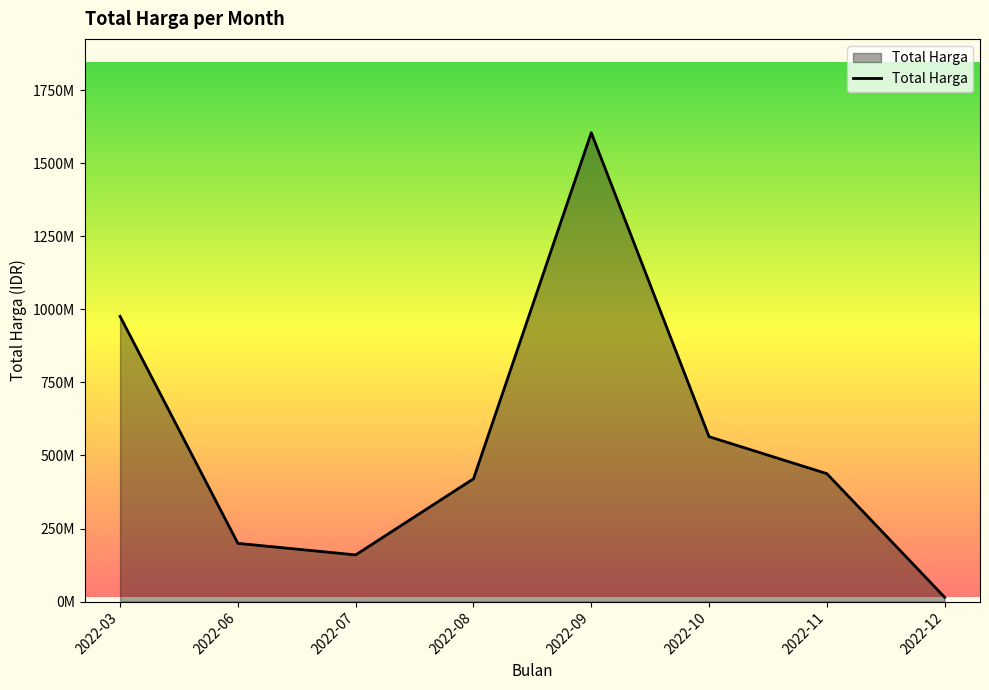

Does the chart display data point markers on the line(s)?

No